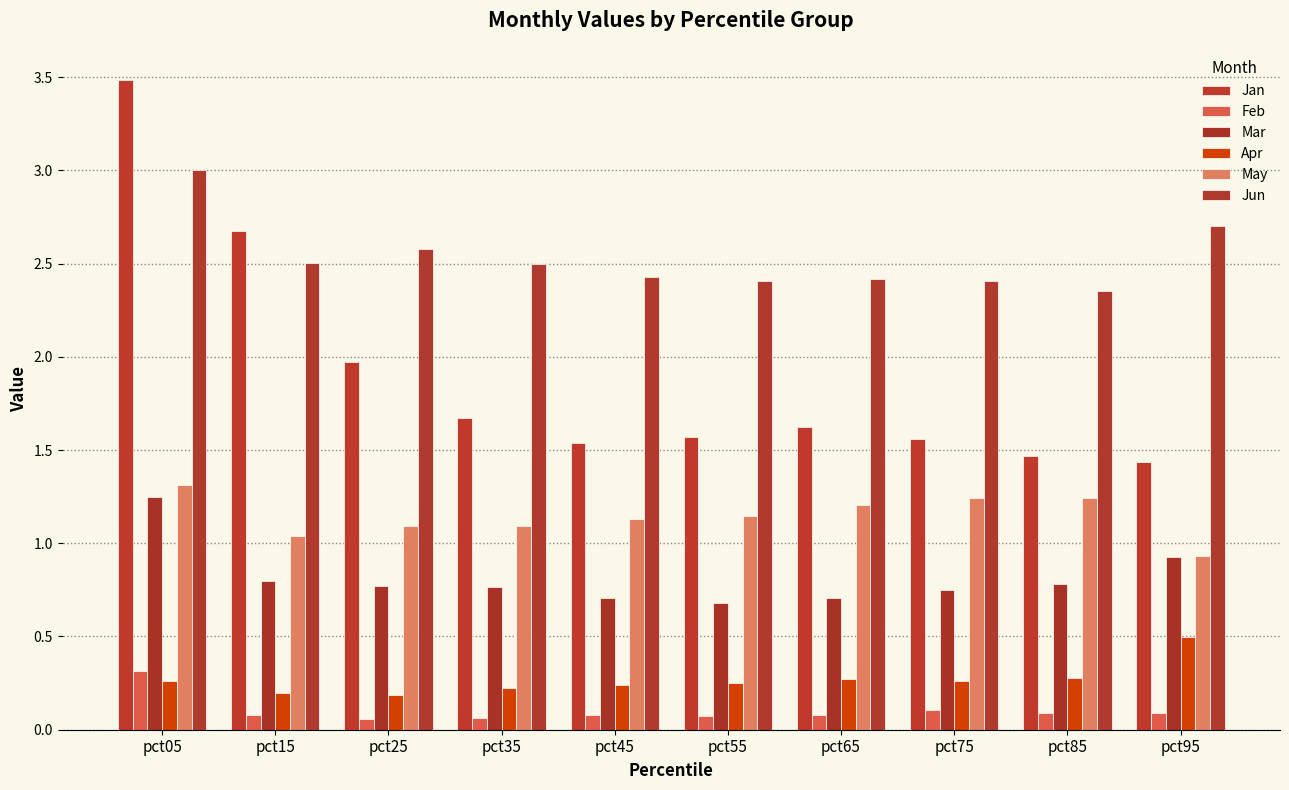

How many data points does each series have?

10